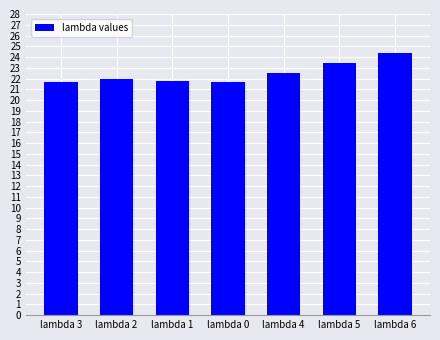

Is it true that the value at lambda 3 is 31.2?

False